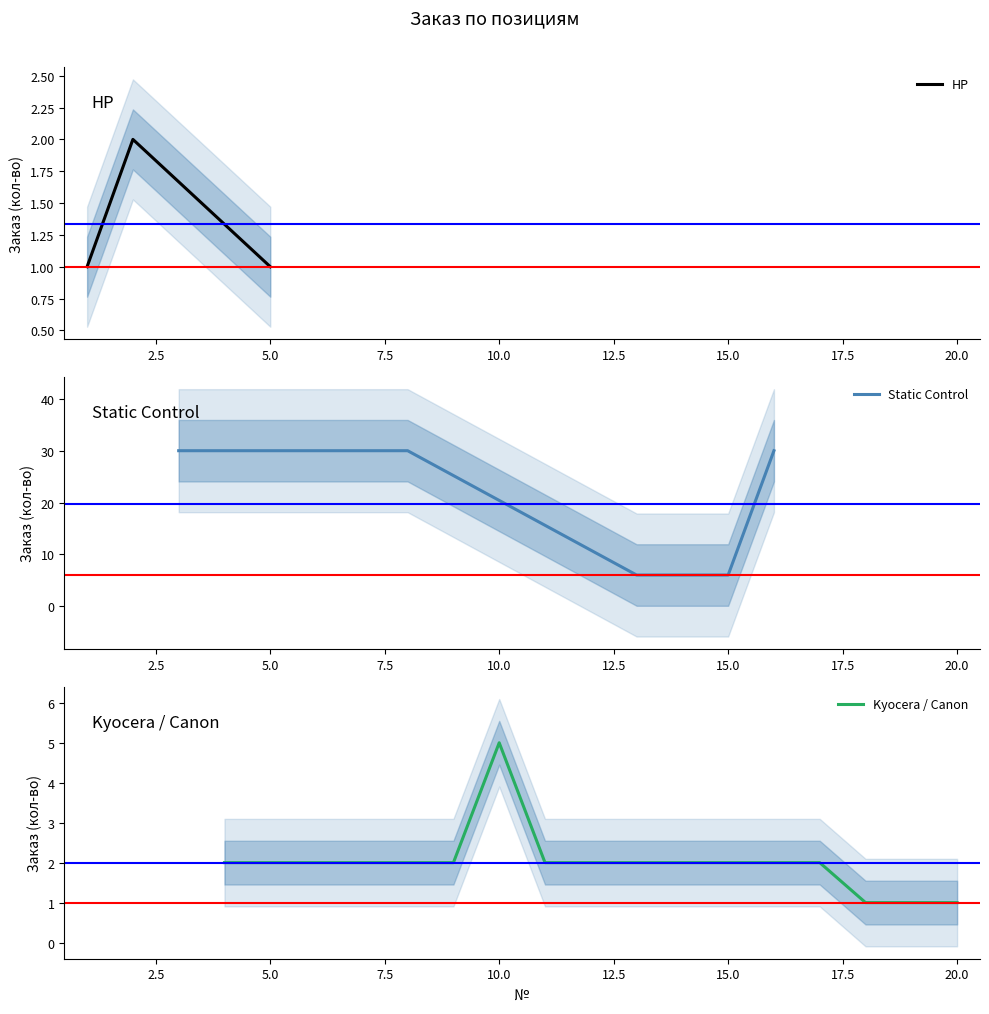

The value at 4 is 1. True or false?

False